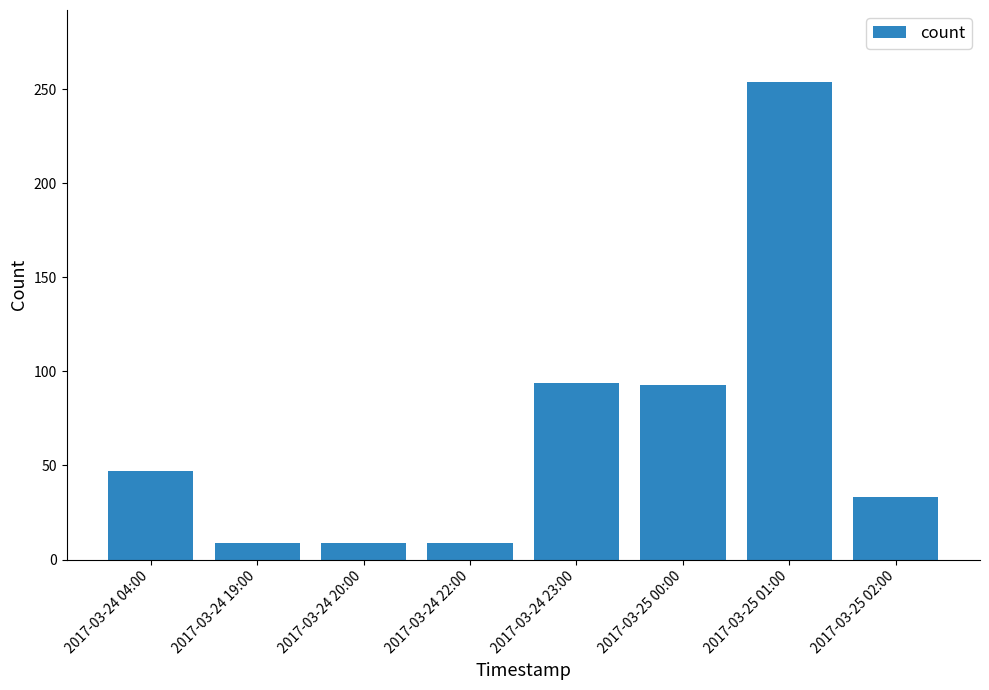

What is the greatest value displayed?

254